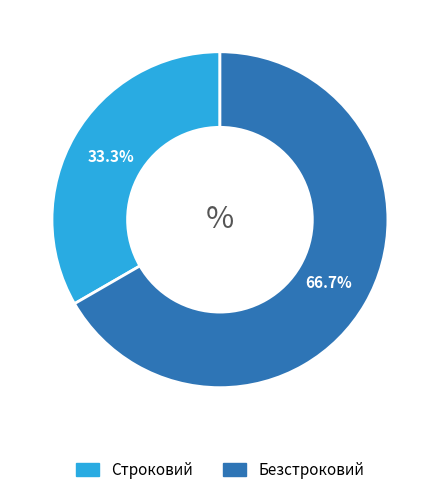

What percentage is the Безстроковий slice, to the nearest percent?

67%